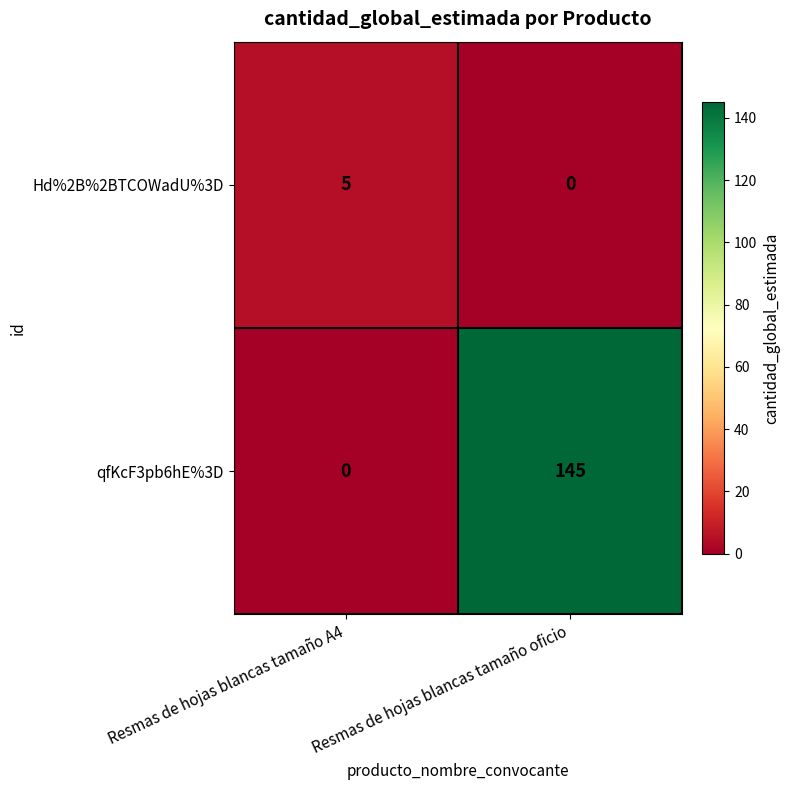

What is the total value across all series at Resmas de hojas blancas tamaño A4?

5